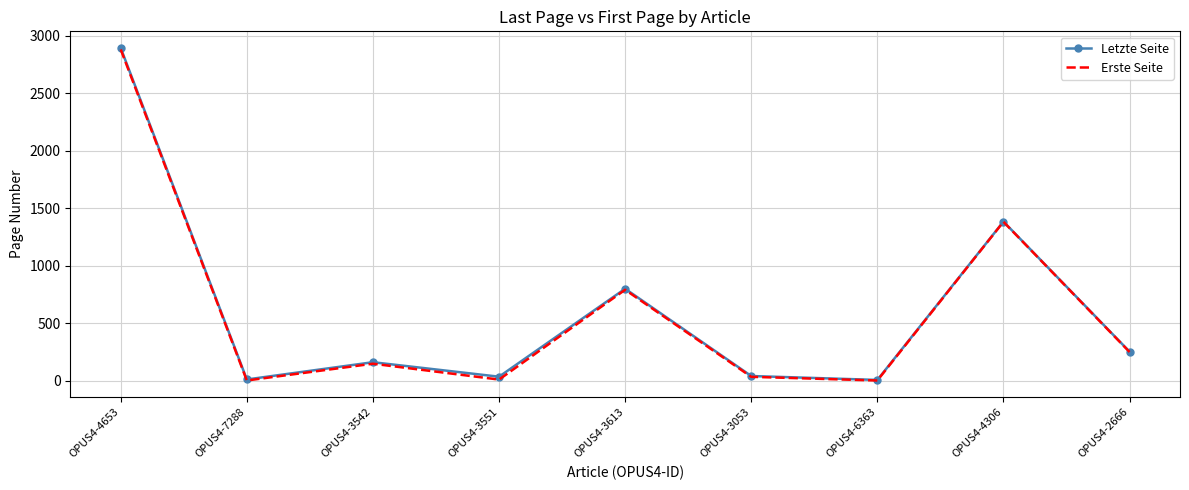

What position from the left is OPUS4-7288?

2